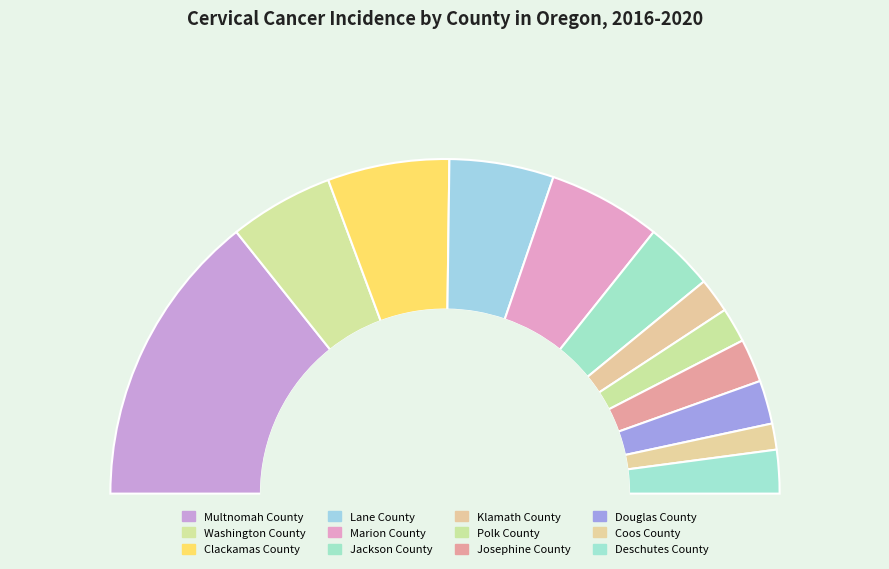

What percentage is the Klamath County slice, to the nearest percent?

3%